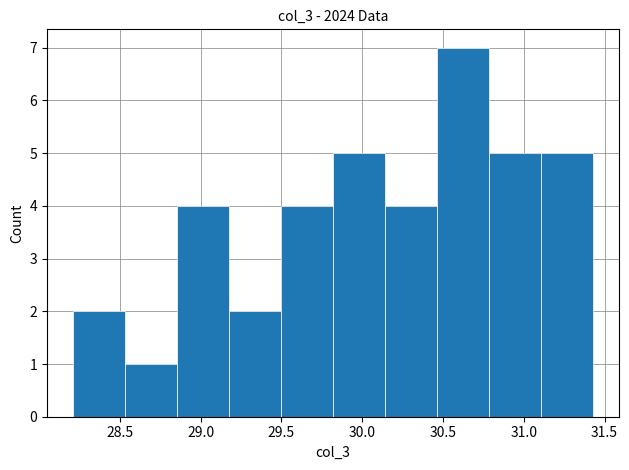

What is the height of the bar covering 29.20 to 29.50 on the x-axis? Neither the bar edges nor the heights are printed on the chart, so give them approximately, as read against the axes.

2